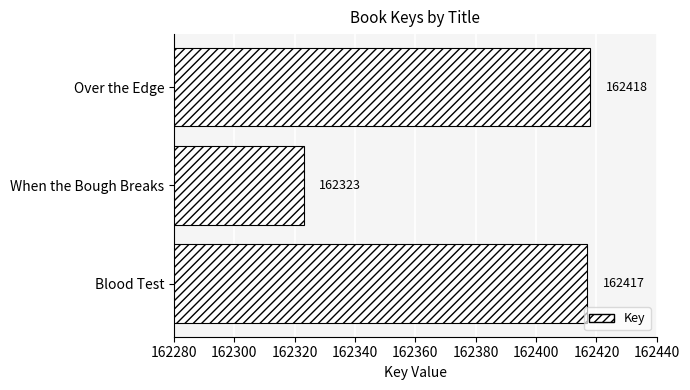

Rank the categories by value from lowest to highest.

When the Bough Breaks, Blood Test, Over the Edge